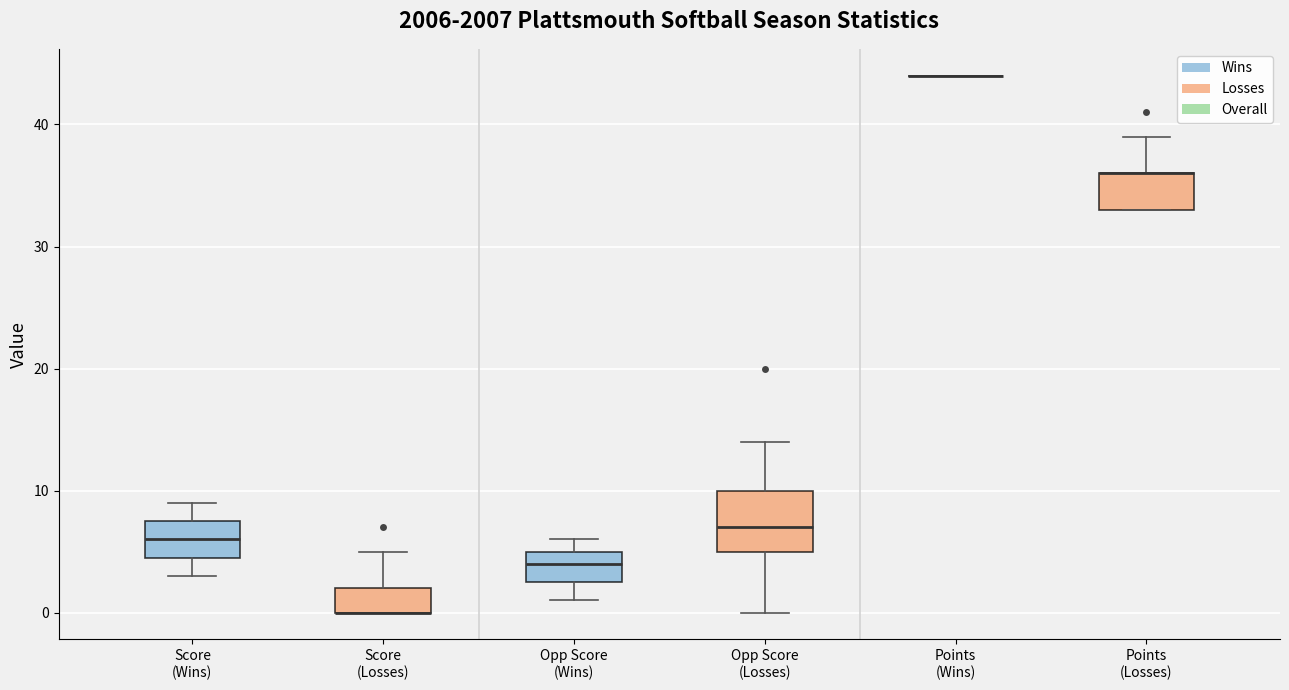

Which box is the tallest, from its lower edge to its upper edge?

Opp Score (Losses)